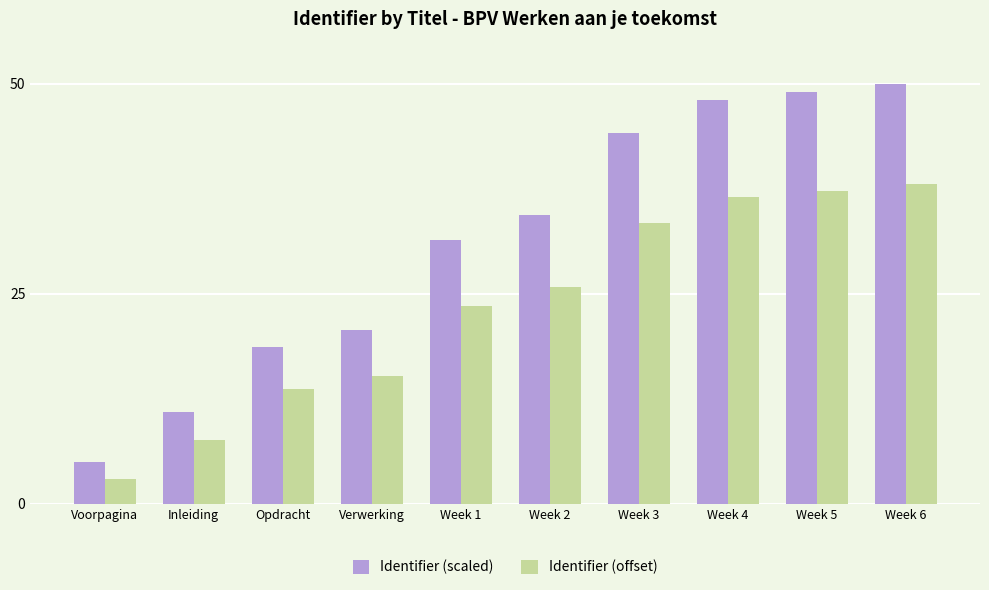

What is the value of the Identifier (scaled) bar at the 3rd from the left?

18.7